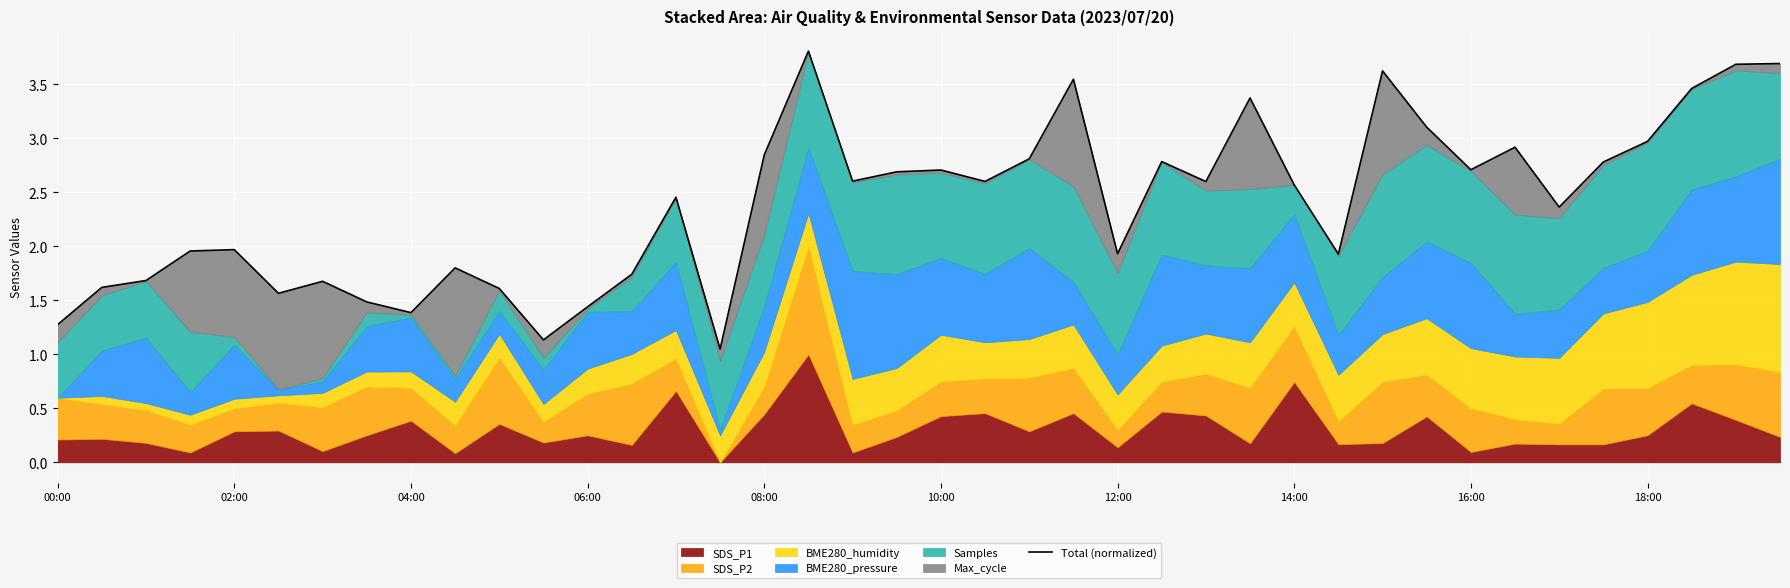

What is the difference between the maximum and minimum values?

2.8